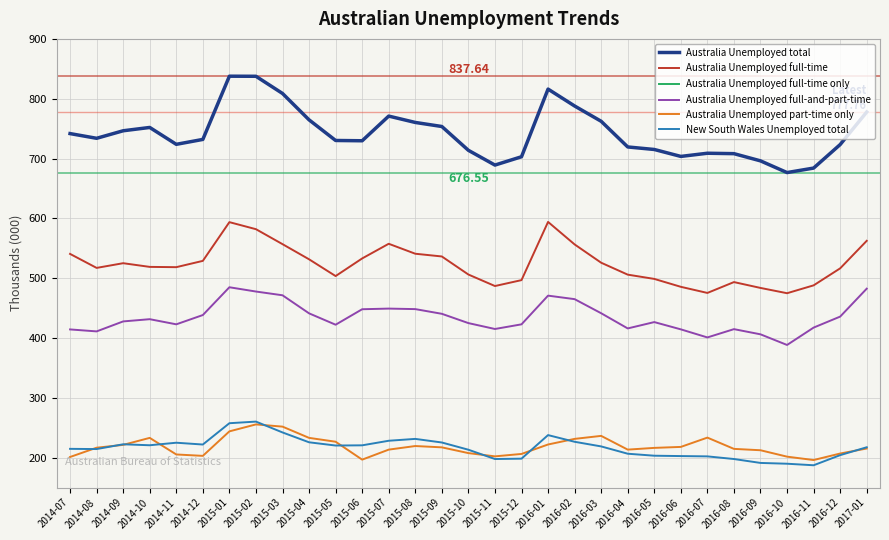

Reading left to right, extract all data points from this chart.

Australia Unemployed total: 2014-07=741.7	2014-08=733.8	2014-09=746.4	2014-10=752.0	2014-11=723.8	2014-12=732.0	2015-01=837.6	2015-02=837.5	2015-03=808.8	2015-04=764.7	2015-05=730.2	2015-06=729.7	2015-07=771.0	2015-08=760.3	2015-09=753.6	2015-10=713.7	2015-11=689.1	2015-12=703.0	2016-01=816.1	2016-02=787.8	2016-03=762.3	2016-04=719.4	2016-05=715.1	2016-06=703.5	2016-07=708.9	2016-08=708.2	2016-09=696.1	2016-10=676.5	2016-11=684.1	2016-12=723.4	2017-01=777.8
Australia Unemployed full-time: 2014-07=540.6	2014-08=517.2	2014-09=525.1	2014-10=518.9	2014-11=518.4	2014-12=528.9	2015-01=593.7	2015-02=581.9	2015-03=556.9	2015-04=531.6	2015-05=503.6	2015-06=533.0	2015-07=557.5	2015-08=540.9	2015-09=536.3	2015-10=506.1	2015-11=486.9	2015-12=496.8	2016-01=594.1	2016-02=556.4	2016-03=525.9	2016-04=505.9	2016-05=498.8	2016-06=485.6	2016-07=475.3	2016-08=493.5	2016-09=483.7	2016-10=474.9	2016-11=488.0	2016-12=516.5	2017-01=562.5
Australia Unemployed full-time only: 2014-07=126.2	2014-08=106.1	2014-09=97.3	2014-10=87.4	2014-11=95.5	2014-12=90.6	2015-01=108.8	2015-02=104.2	2015-03=85.5	2015-04=90.3	2015-05=81.3	2015-06=84.9	2015-07=108.3	2015-08=92.6	2015-09=95.9	2015-10=81.2	2015-11=71.8	2015-12=73.9	2016-01=123.2	2016-02=91.5	2016-03=84.5	2016-04=89.9	2016-05=72.2	2016-06=71.1	2016-07=74.4	2016-08=78.6	2016-09=77.6	2016-10=86.5	2016-11=70.6	2016-12=80.7	2017-01=80.0
Australia Unemployed full-and-part-time: 2014-07=414.4	2014-08=411.1	2014-09=427.7	2014-10=431.5	2014-11=422.9	2014-12=438.4	2015-01=484.8	2015-02=477.7	2015-03=471.4	2015-04=441.2	2015-05=422.2	2015-06=448.1	2015-07=449.2	2015-08=448.3	2015-09=440.5	2015-10=424.9	2015-11=415.1	2015-12=422.9	2016-01=470.8	2016-02=465.0	2016-03=441.4	2016-04=416.0	2016-05=426.6	2016-06=414.5	2016-07=401.0	2016-08=414.8	2016-09=406.2	2016-10=388.4	2016-11=417.4	2016-12=435.8	2017-01=482.5
Australia Unemployed part-time only: 2014-07=201.1	2014-08=216.6	2014-09=221.4	2014-10=233.1	2014-11=205.3	2014-12=203.0	2015-01=244.0	2015-02=255.6	2015-03=251.9	2015-04=233.1	2015-05=226.6	2015-06=196.7	2015-07=213.4	2015-08=219.4	2015-09=217.2	2015-10=207.6	2015-11=202.2	2015-12=206.2	2016-01=222.0	2016-02=231.4	2016-03=236.4	2016-04=213.4	2016-05=216.3	2016-06=218.0	2016-07=233.5	2016-08=214.7	2016-09=212.4	2016-10=201.7	2016-11=196.0	2016-12=206.9	2017-01=215.3
New South Wales Unemployed total: 2014-07=214.7	2014-08=214.4	2014-09=222.4	2014-10=220.7	2014-11=225.0	2014-12=222.0	2015-01=257.6	2015-02=260.3	2015-03=242.2	2015-04=225.7	2015-05=220.3	2015-06=220.6	2015-07=228.3	2015-08=231.4	2015-09=225.4	2015-10=213.3	2015-11=197.7	2015-12=198.3	2016-01=237.7	2016-02=226.5	2016-03=218.8	2016-04=206.6	2016-05=203.3	2016-06=202.7	2016-07=202.1	2016-08=197.7	2016-09=191.2	2016-10=189.9	2016-11=187.3	2016-12=204.2	2017-01=217.4